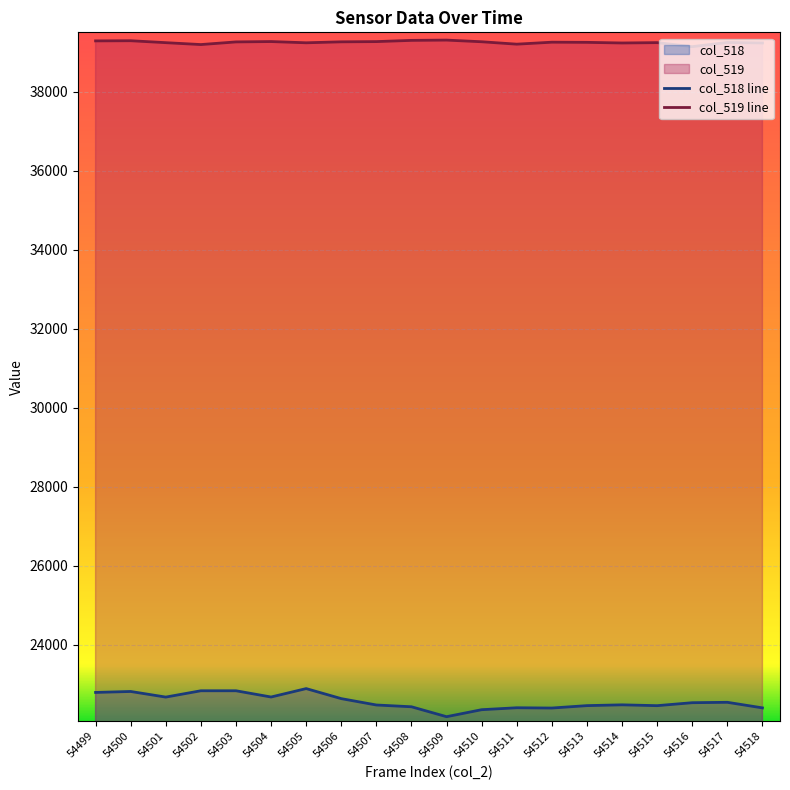

True or false: col_519 line has a value of 25084 at 54515.

False